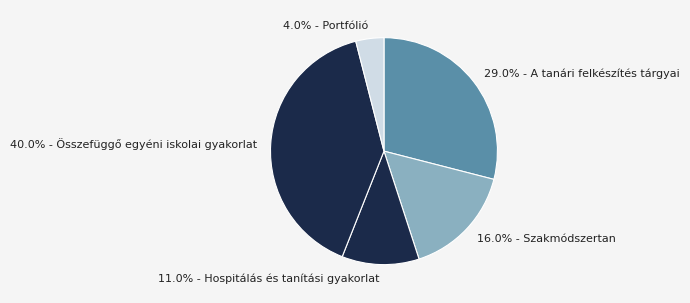

What is the smallest slice in the pie chart?

4.0% - Portfólió